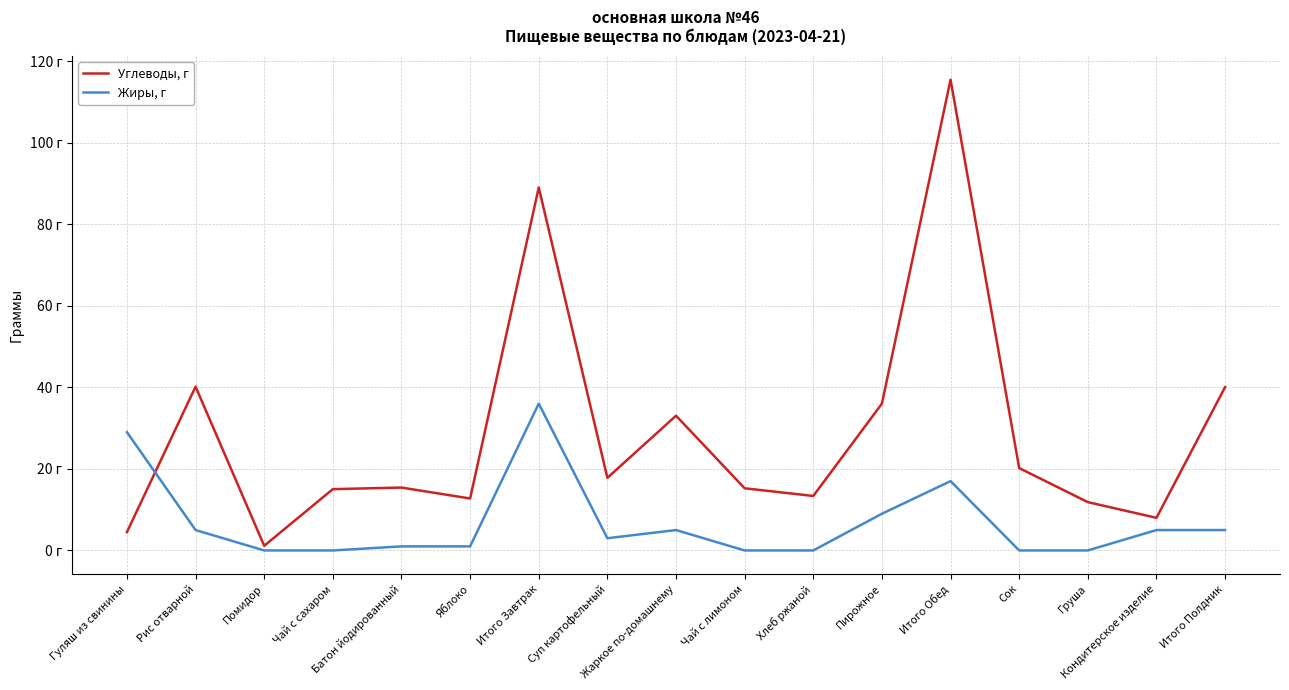

What is the label of the 6th point from the left?

Яблоко